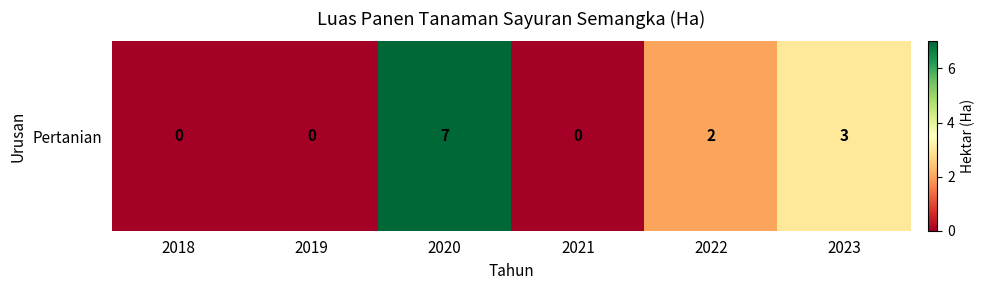

At which category does the chart reach its minimum across all series?

2018